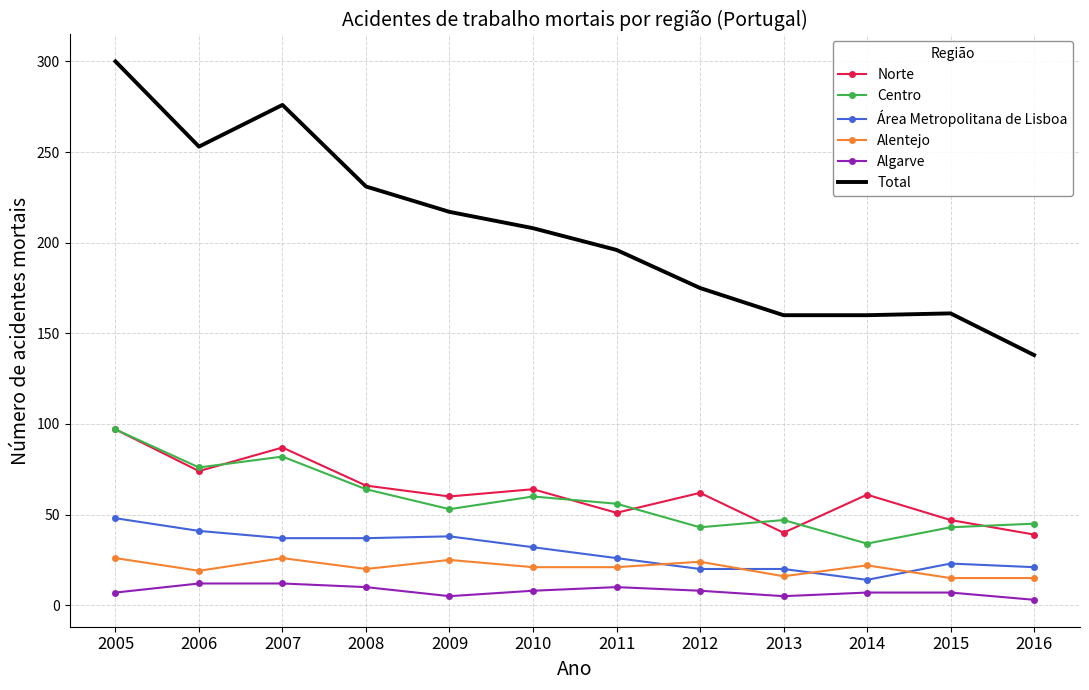

Which label corresponds to the largest value in the chart?

2005